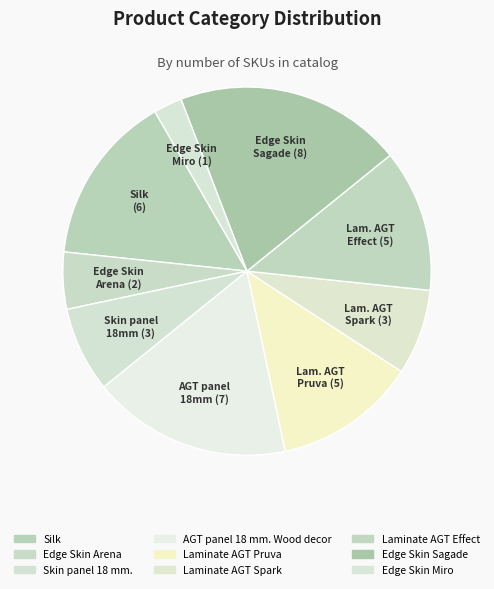

Rank the categories by value from lowest to highest.

Edge Skin Miro, Edge Skin Arena, Skin panel 18 mm., Laminate AGT Spark, Laminate AGT Pruva, Laminate AGT Effect, Silk, AGT panel 18 mm. Wood decor, Edge Skin Sagade